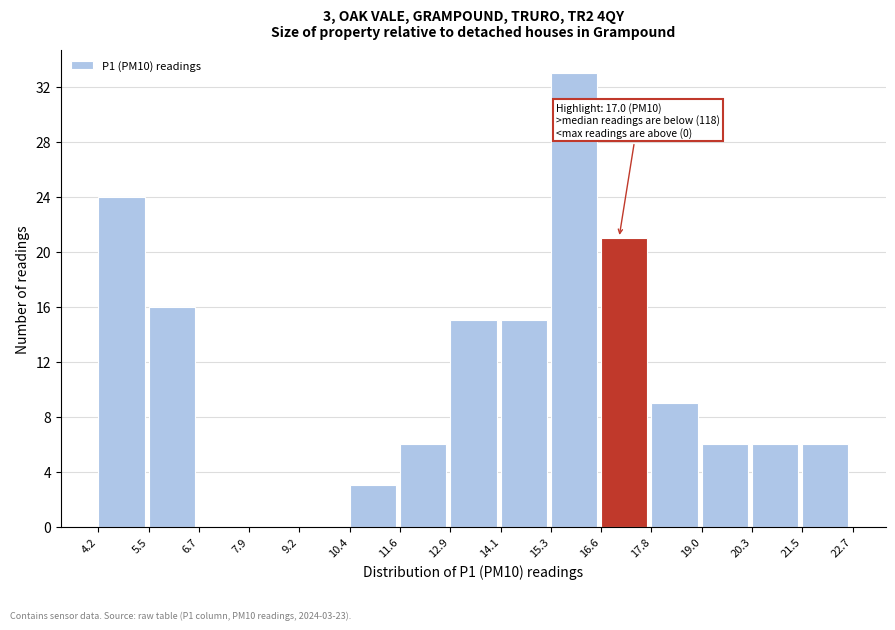

Which range on the x-axis has the tallest bar?

15.3 to 16.6